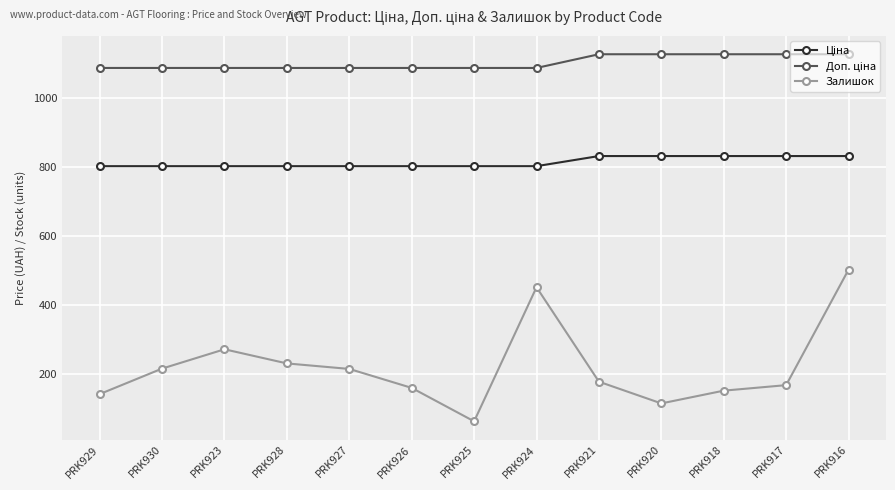

At how many categories does at least one series exceed 977?

13